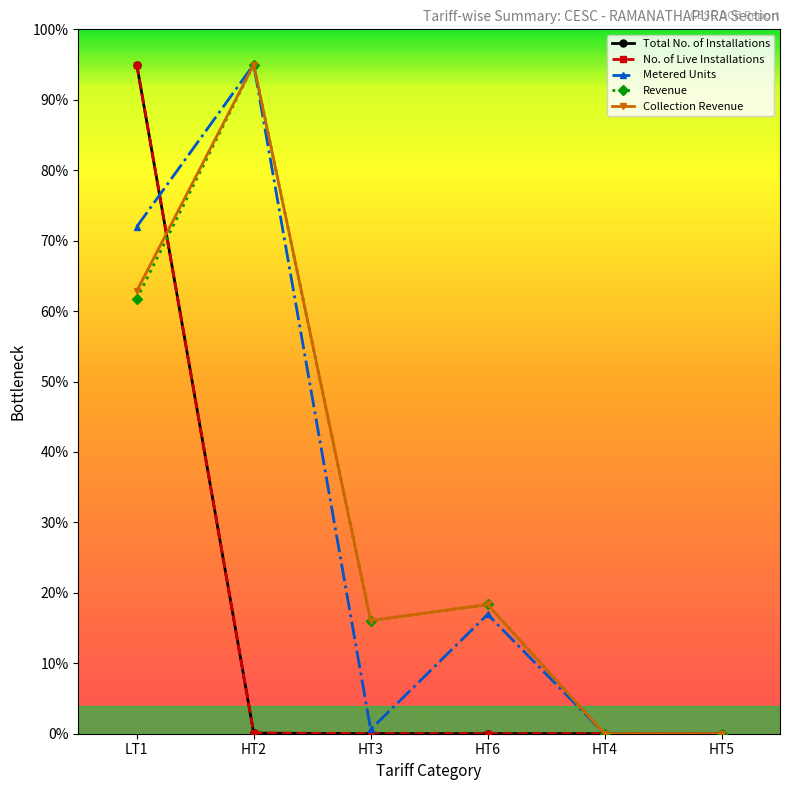

At which label does Total No. of Installations reach its peak?

LT1